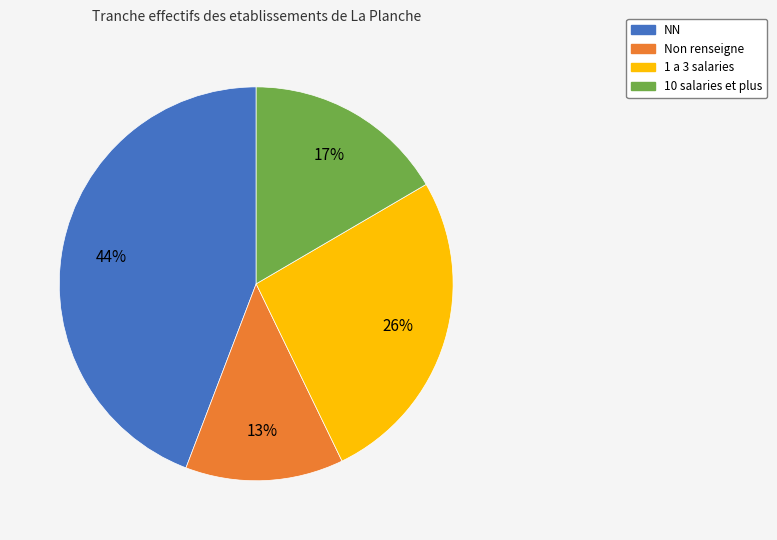

How many segments does this pie chart have?

4